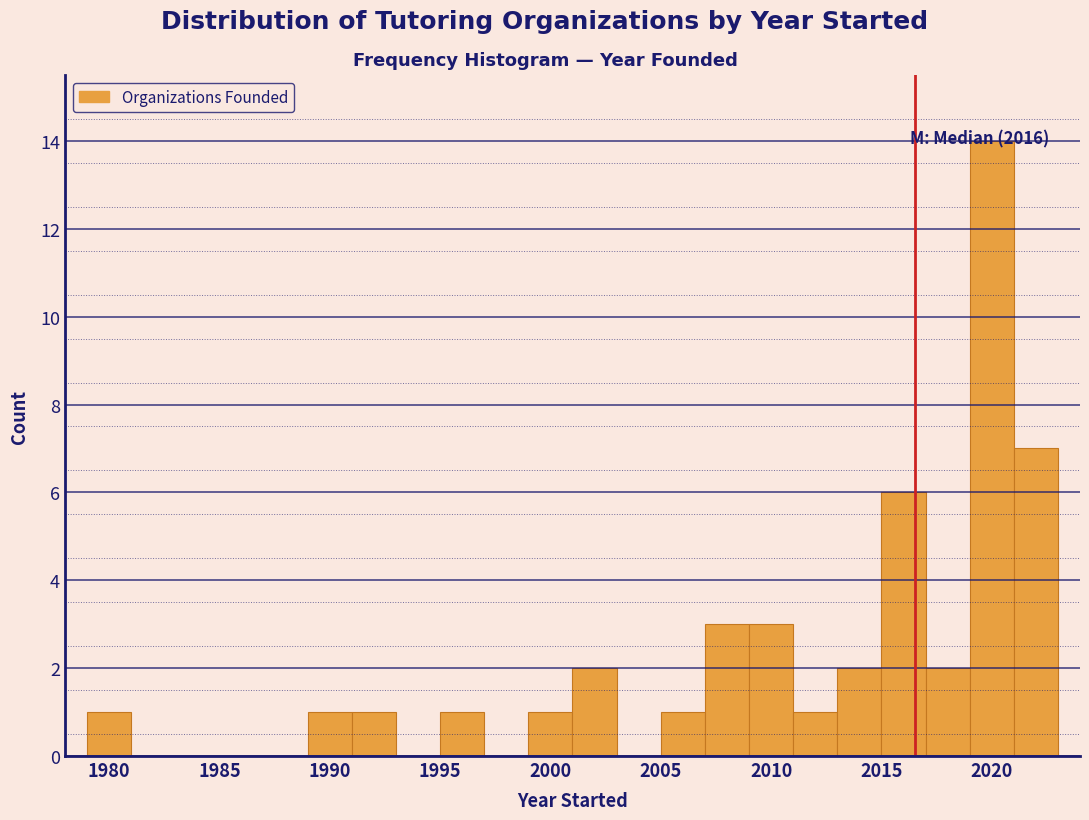

Read against the x-axis, roughly where is the centre of the tallest bar?

2020.0